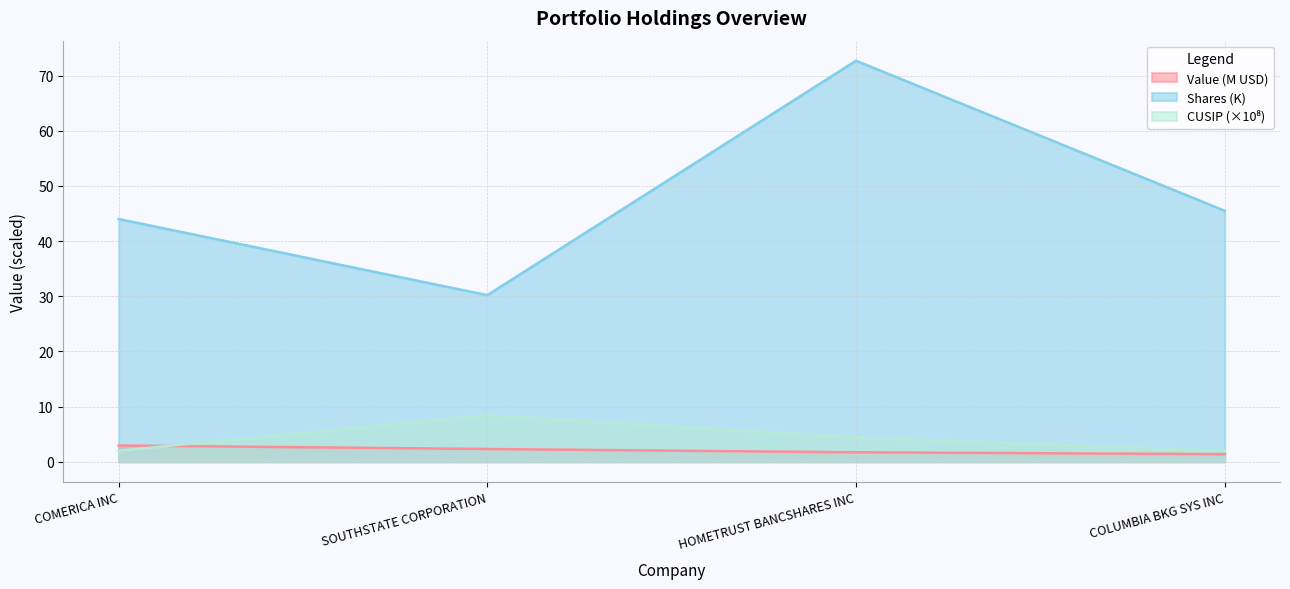

True or false: Shares or principal amount and CUSIP intersect in this chart.

False